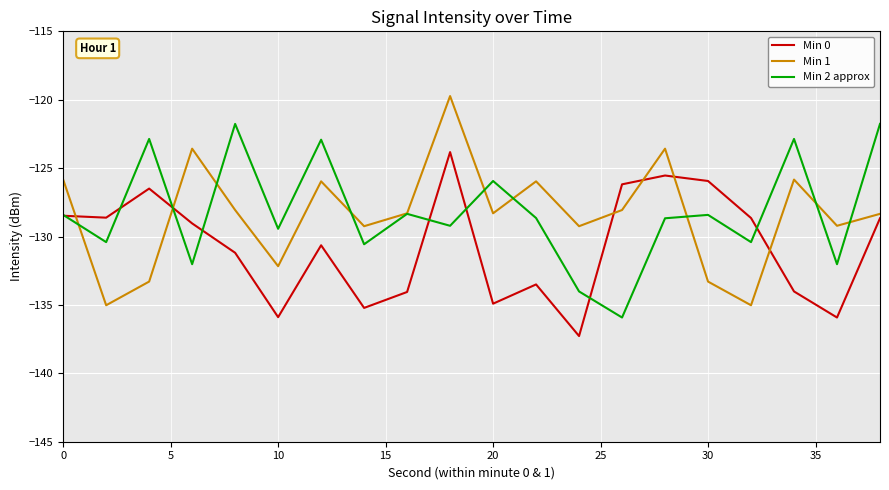

Which series has the largest range (max minus min)?

Min 1